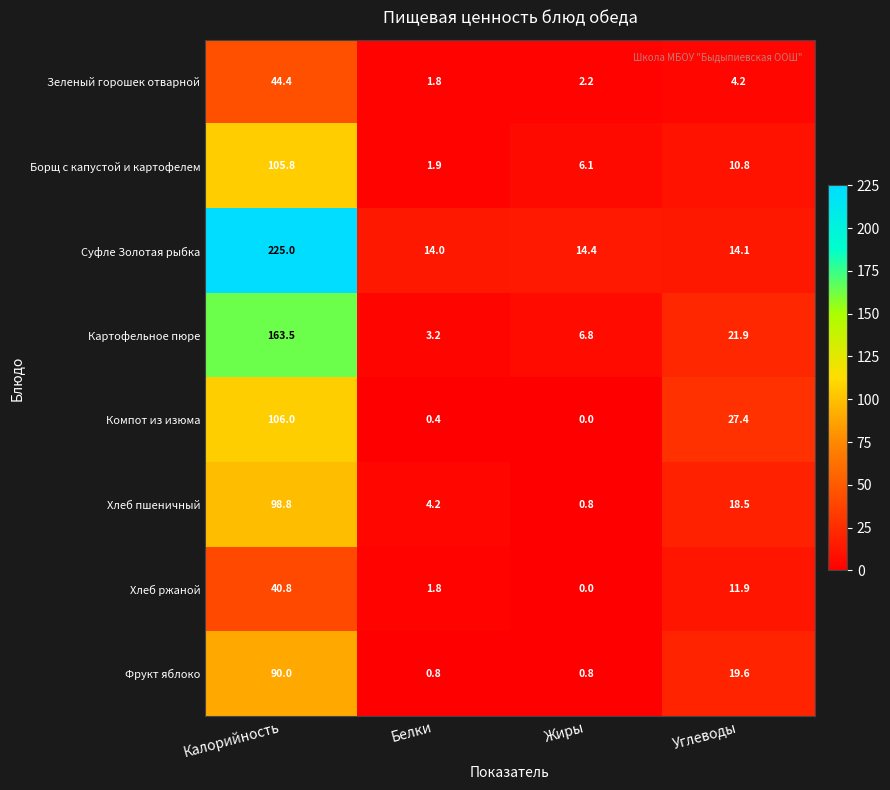

Which series has the largest total across all categories?

Суфле Золотая рыбка